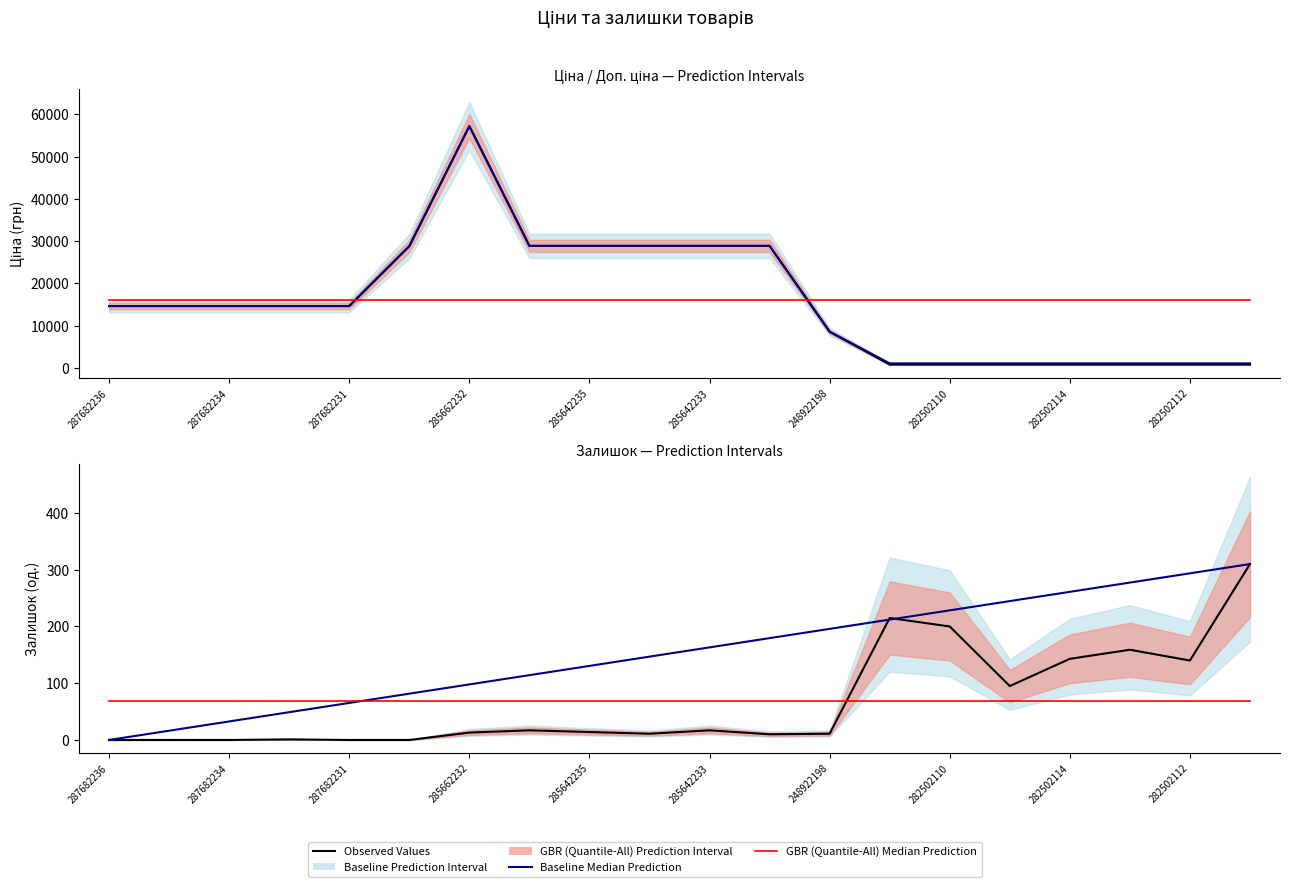

How many positive values does the Залишок (Observed) series have?

15